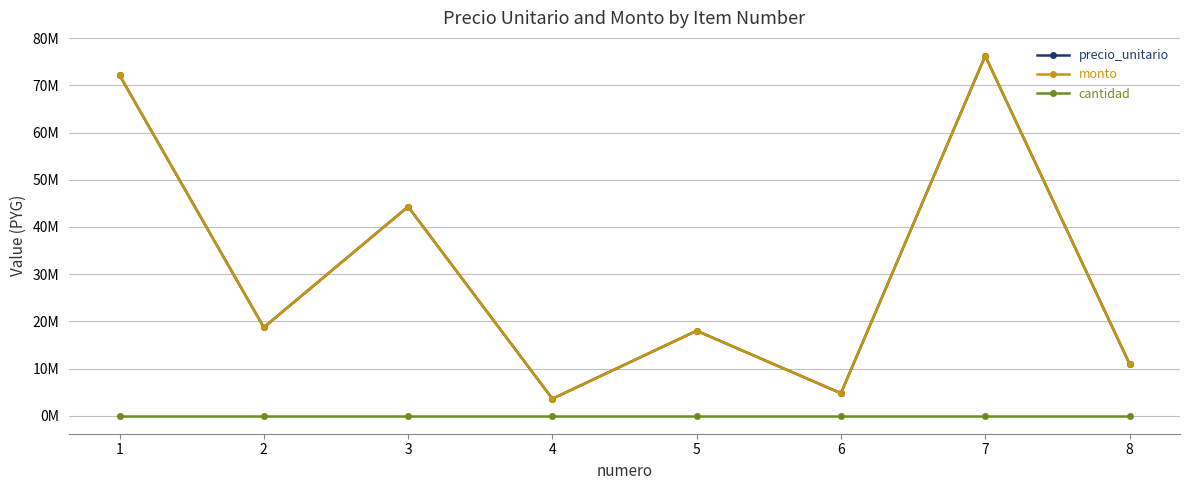

Between 8 and 6, which is larger?

8